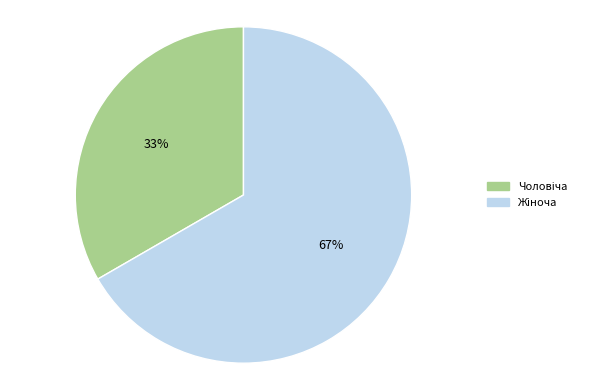

Is there any slice that represents more than half of the pie?

Yes